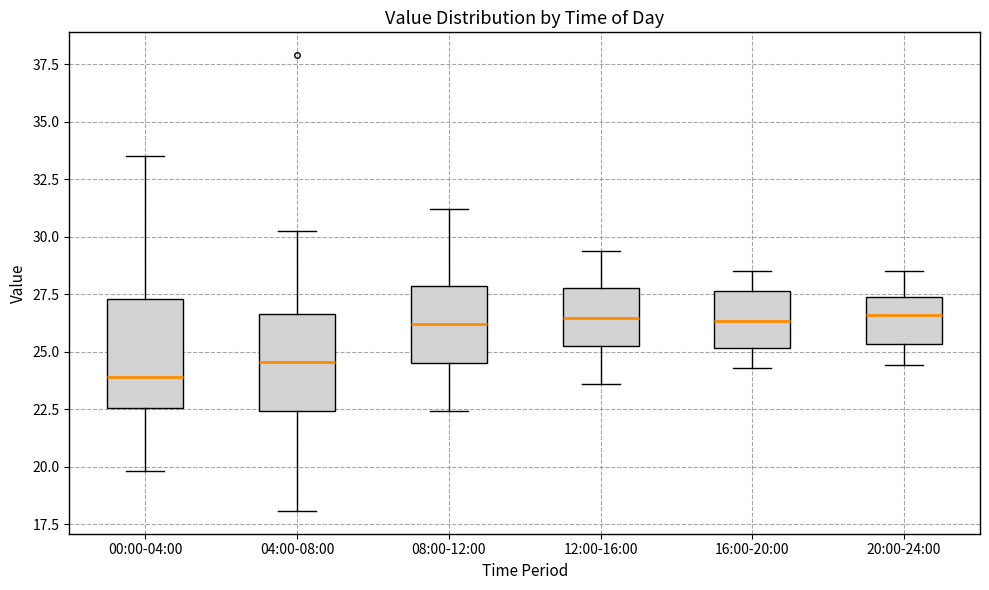

Comparing the boxes themselves (not the whiskers), which one is the tallest?

00:00-04:00